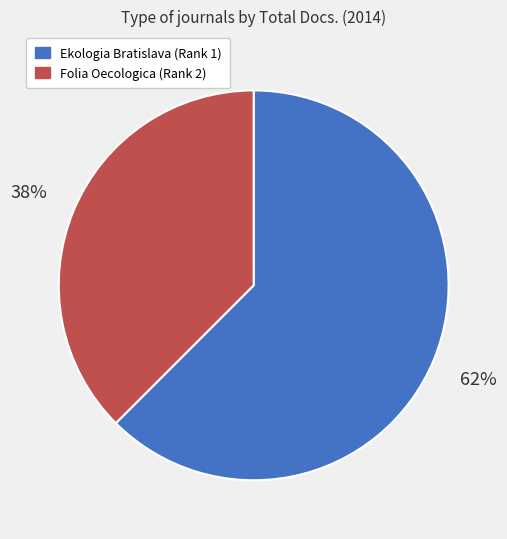

To the nearest percent, what percentage of the pie is Ekologia Bratislava (Rank 1)?

62%